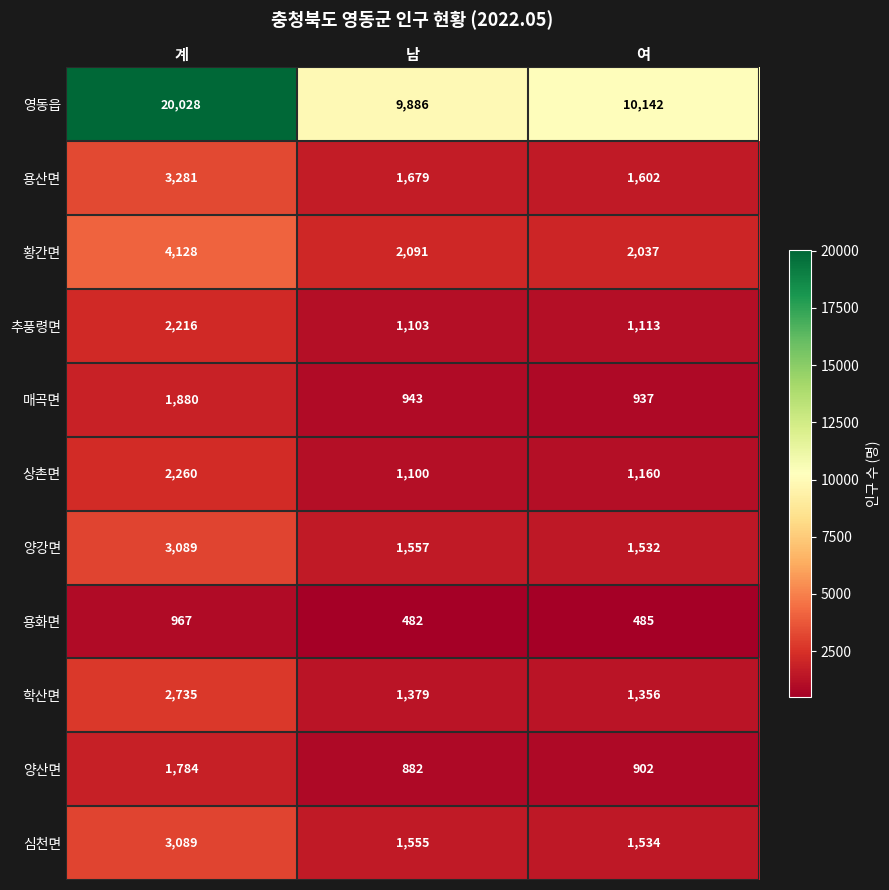

The value of 용산면 at 남 is 1679. True or false?

True